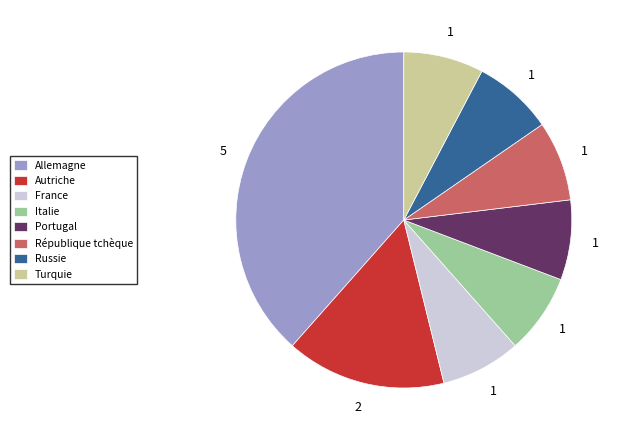

True or false: République tchèque accounts for 13% of the total.

False